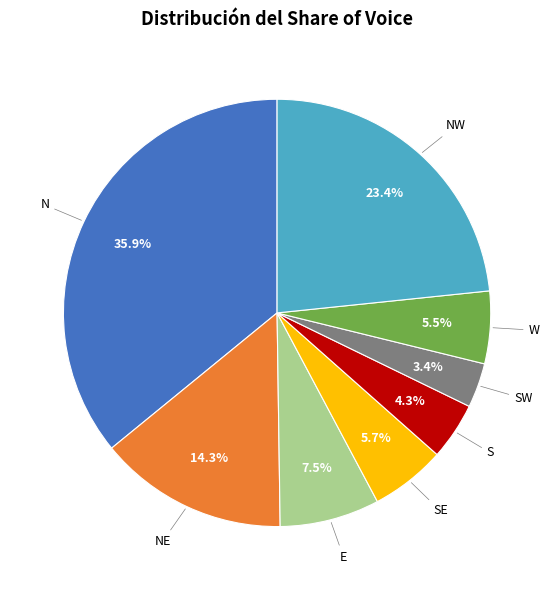

Is there a majority slice in this chart?

No